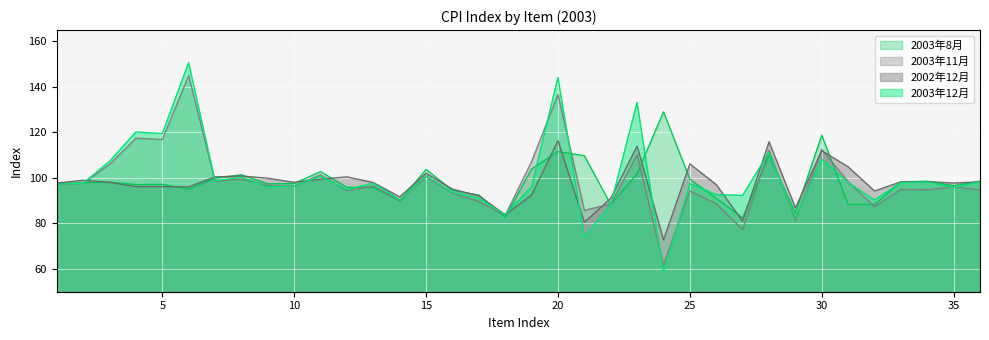

What is the difference between the 2003年8月 values at 5 and 8?

4.2